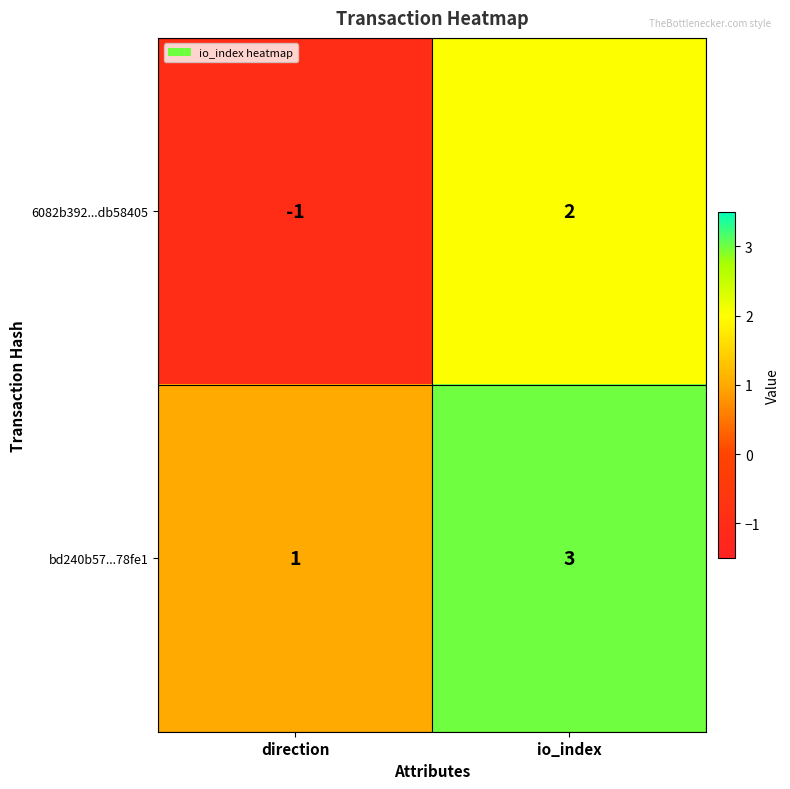

List the series in order of their overall mean, highest first.

bd240b57...78fe1, 6082b392...db58405